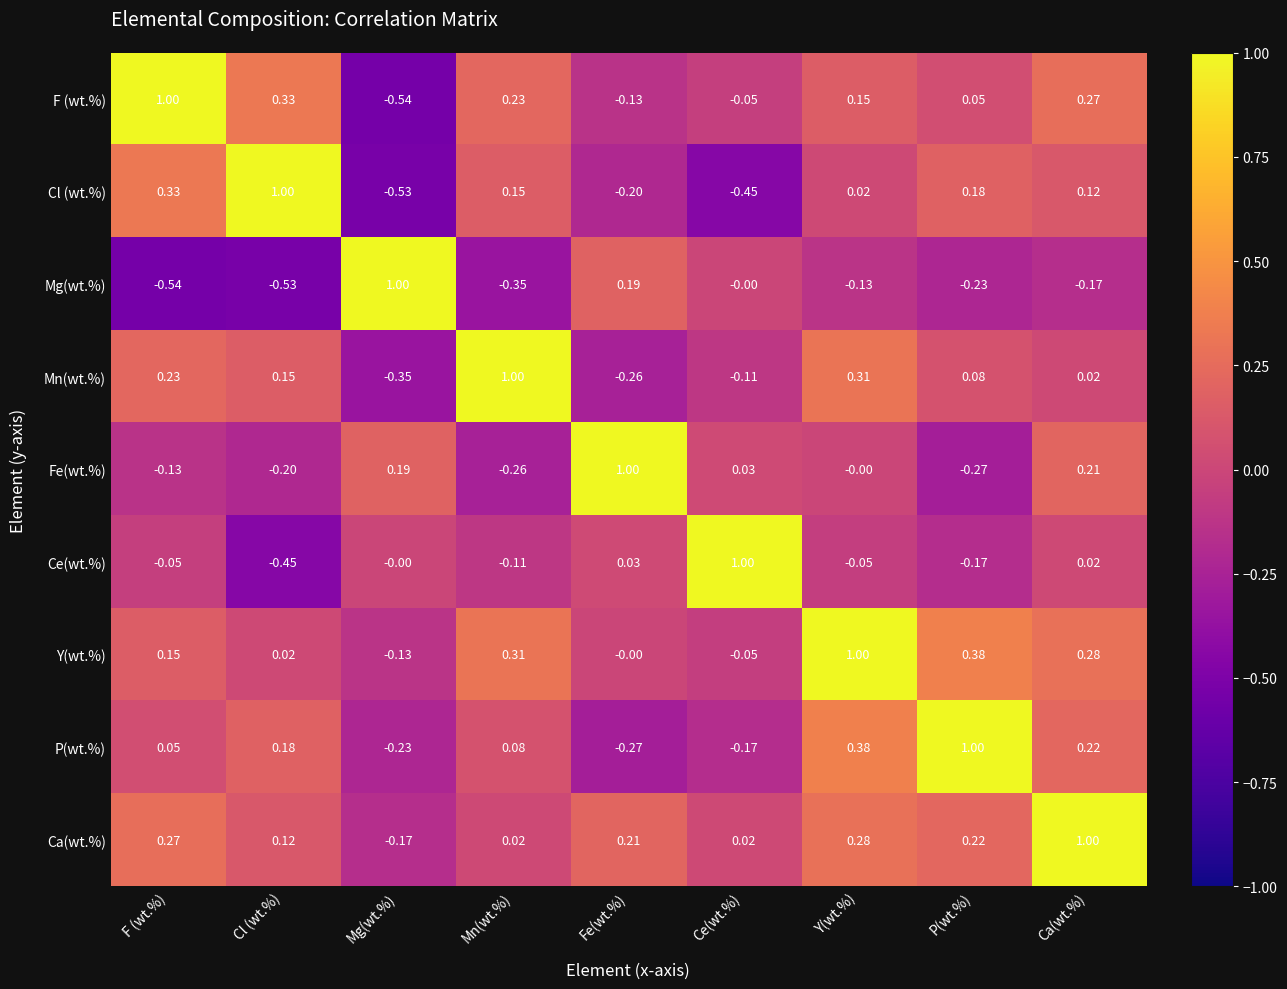

Rank the categories by Fe(wt.%) value from lowest to highest.

P(wt.%), Mn(wt.%), Cl (wt.%), F (wt.%), Y(wt.%), Ce(wt.%), Mg(wt.%), Ca(wt.%), Fe(wt.%)